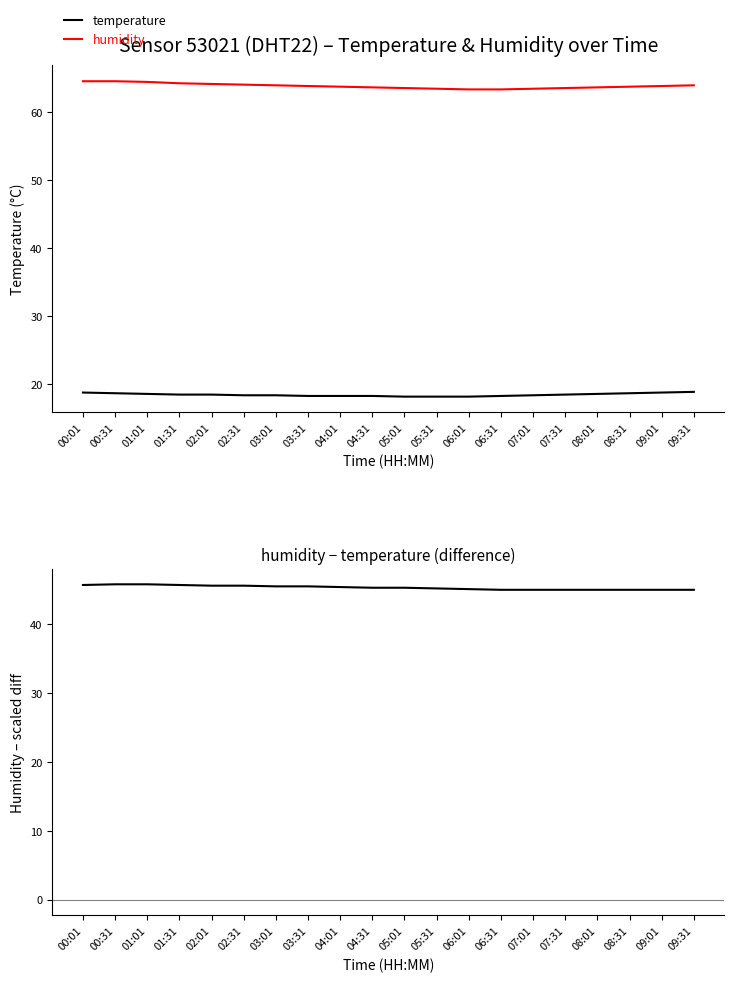

What is the label of the 11th point from the left?

05:01